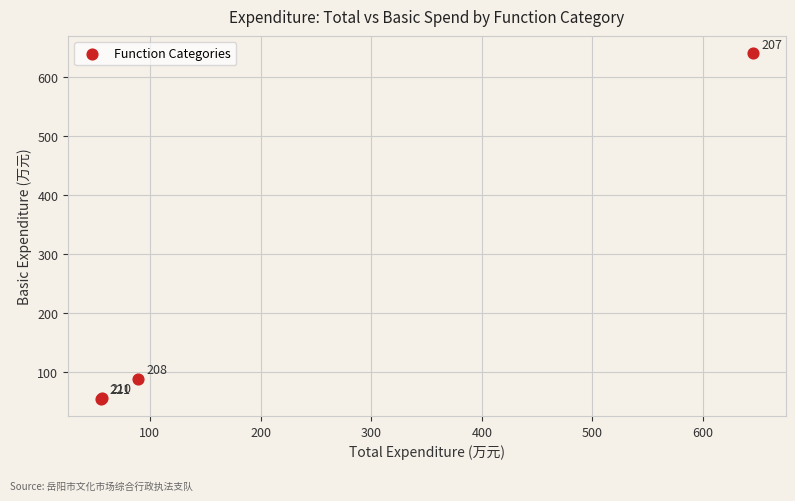

What Y value in the scatter plot is closest to 347?

89.3